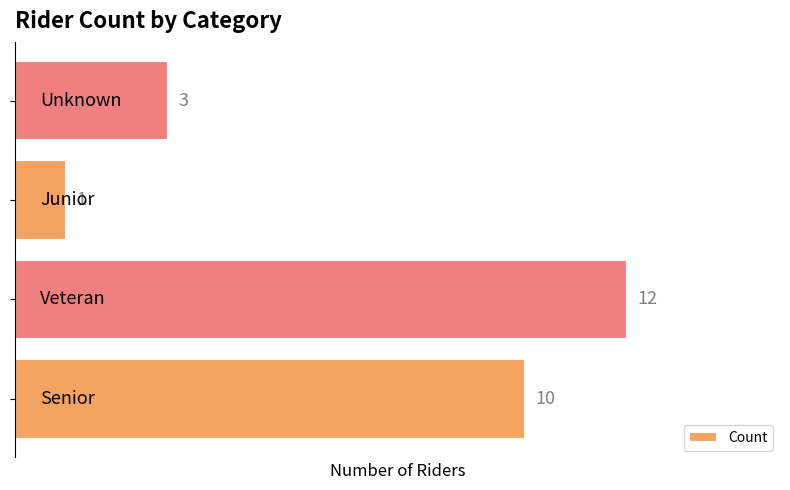

What is the greatest value displayed?

12